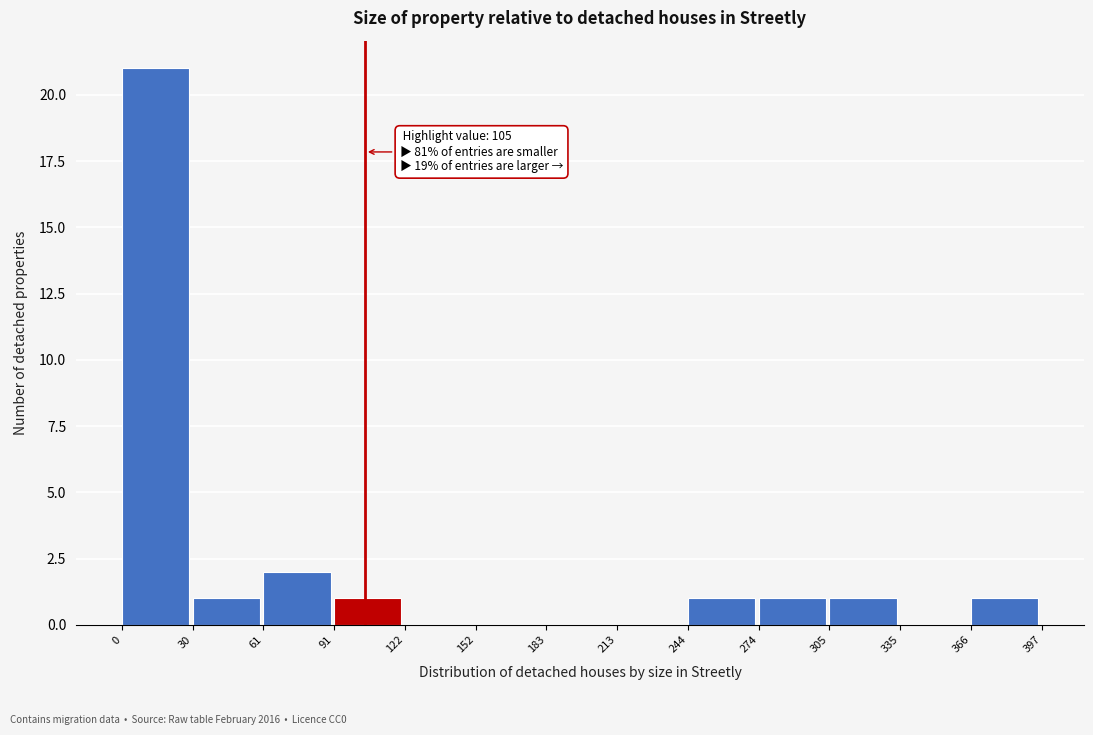

Over which range of the x-axis is the bar tallest?

0 to 30